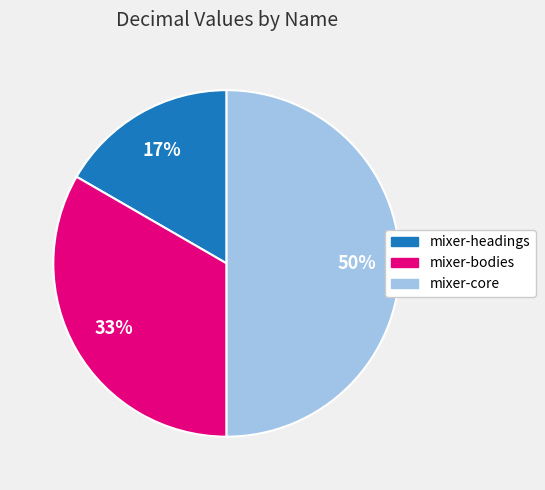

Which slice is the largest?

mixer-core